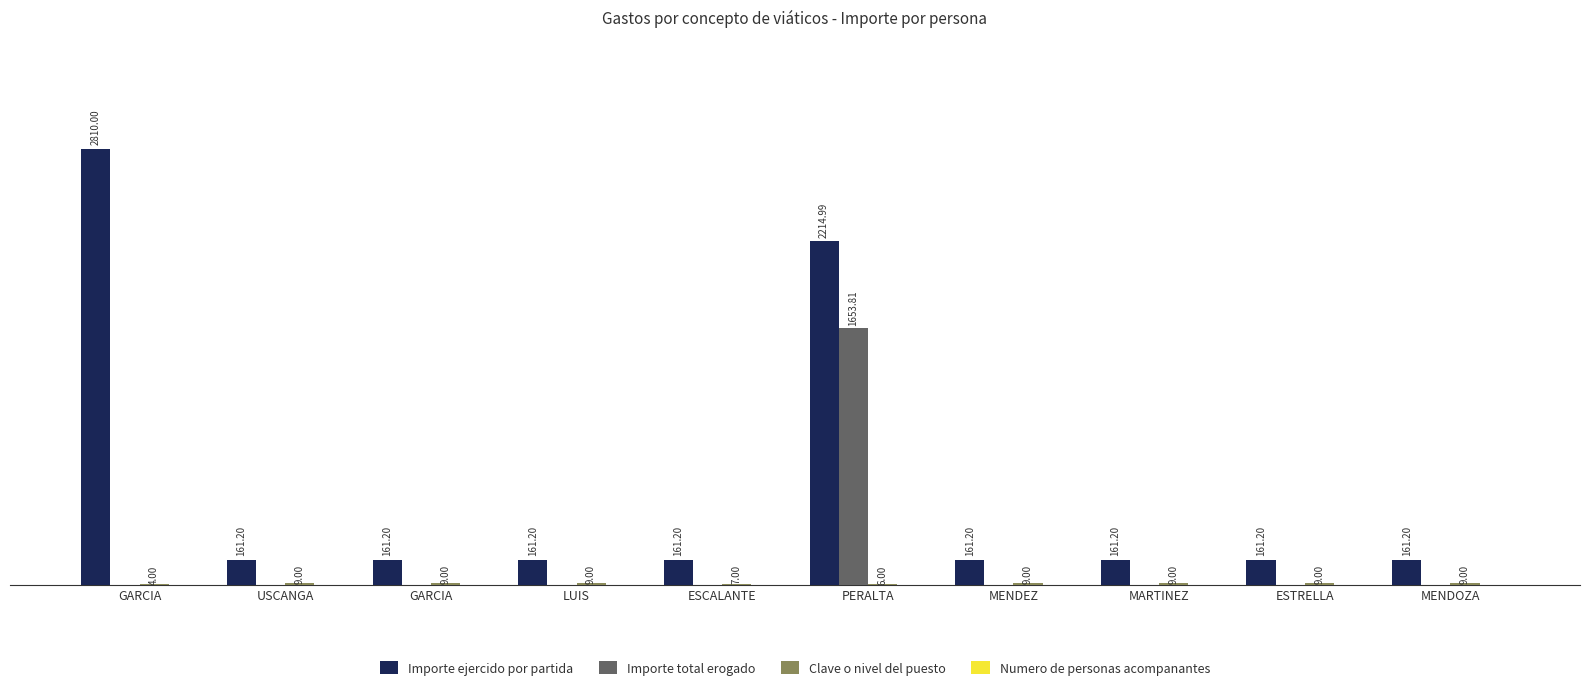

Are the bars horizontal?

No